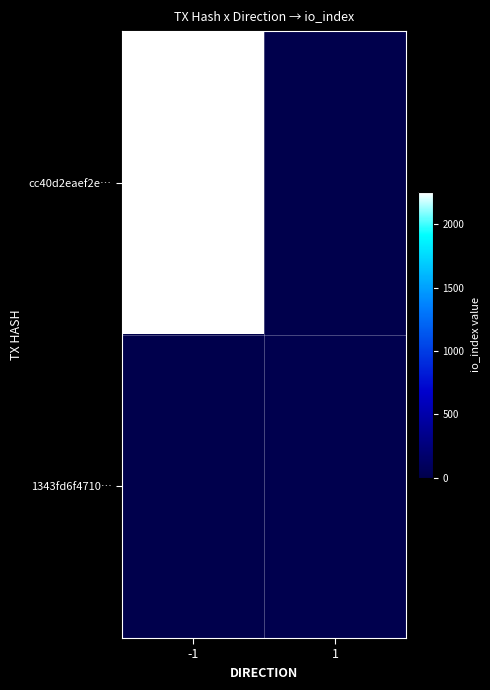

List the series in order of their peak value, highest first.

cc40d2eaef2e…, 1343fd6f4710…